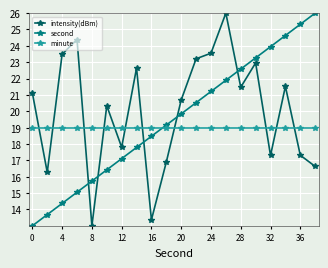

Reading right to left, what are all the values shown in this chart?

intensity(dBm): 16.6	17.3	21.5	17.3	23.0	21.5	26.0	23.5	23.2	20.7	16.9	13.4	22.6	17.8	20.3	13.0	24.4	23.5	16.3	21.1
second: 26.0	25.3	24.6	23.9	23.3	22.6	21.9	21.2	20.5	19.8	19.2	18.5	17.8	17.1	16.4	15.7	15.1	14.4	13.7	13.0
minute: 19.0	19.0	19.0	19.0	19.0	19.0	19.0	19.0	19.0	19.0	19.0	19.0	19.0	19.0	19.0	19.0	19.0	19.0	19.0	19.0